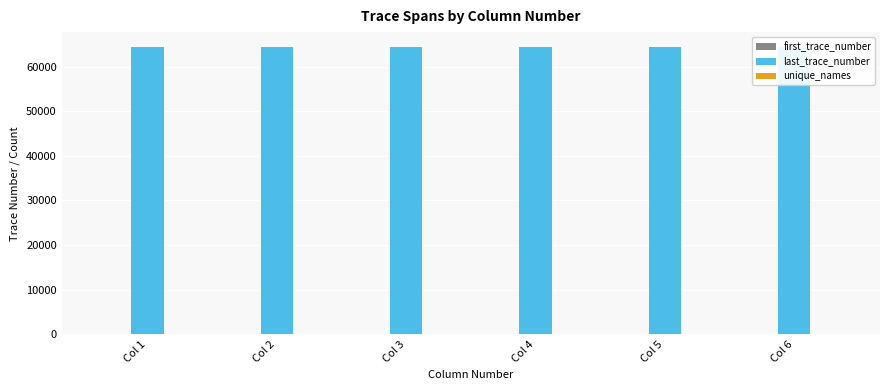

What is the value of the unique_names bar at the 5th from the left?

9